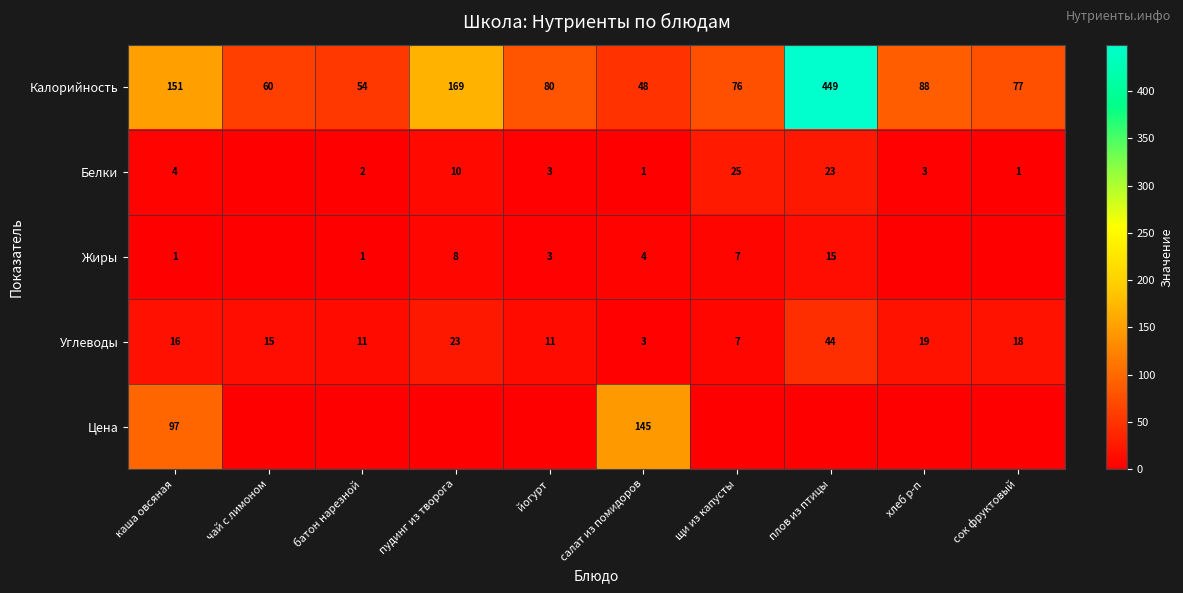

What is the greatest value displayed?

449.0